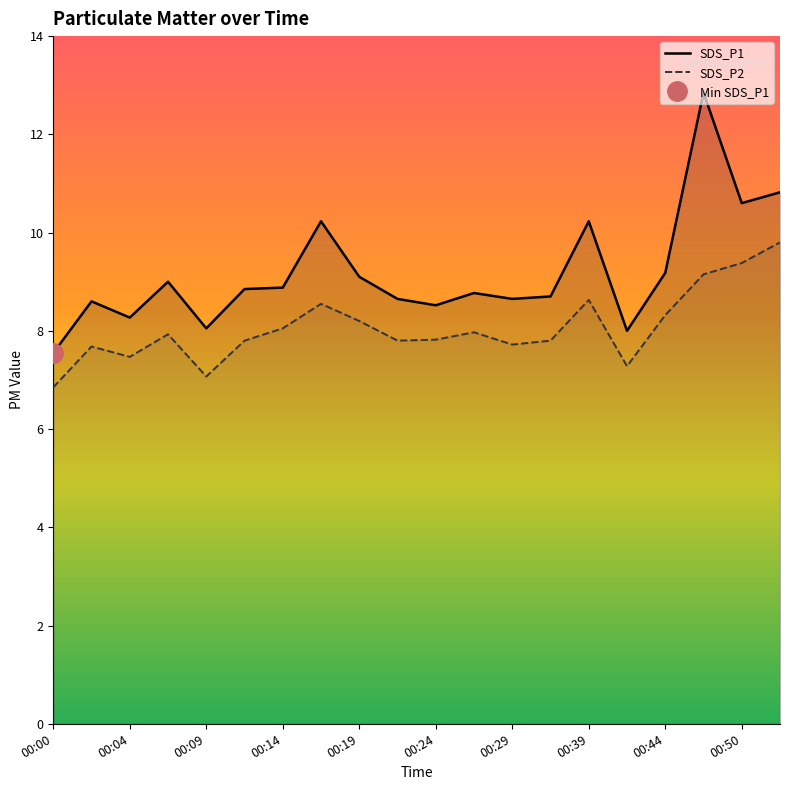

What is the sum of all SDS_P1 values?

183.5